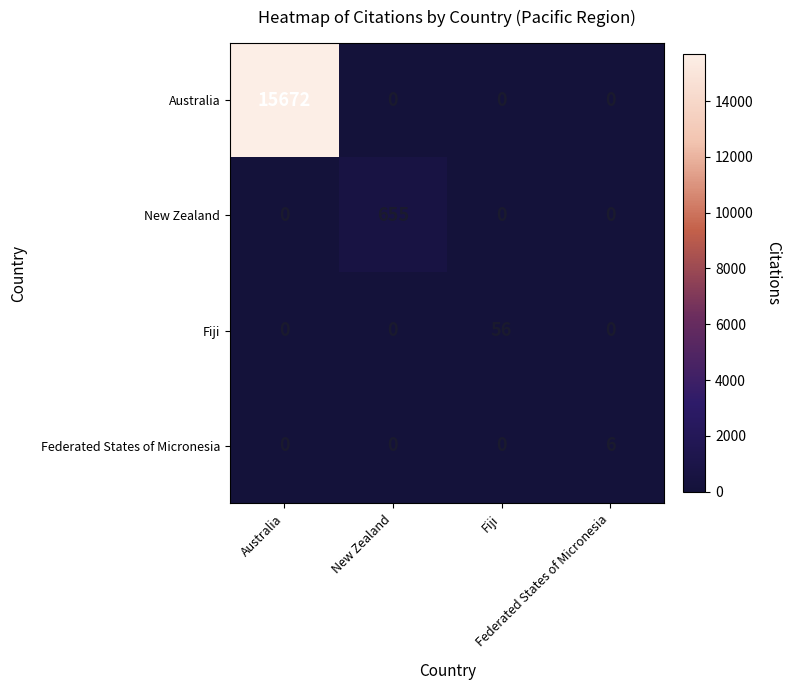

At which category is the sum across all series the highest?

Australia